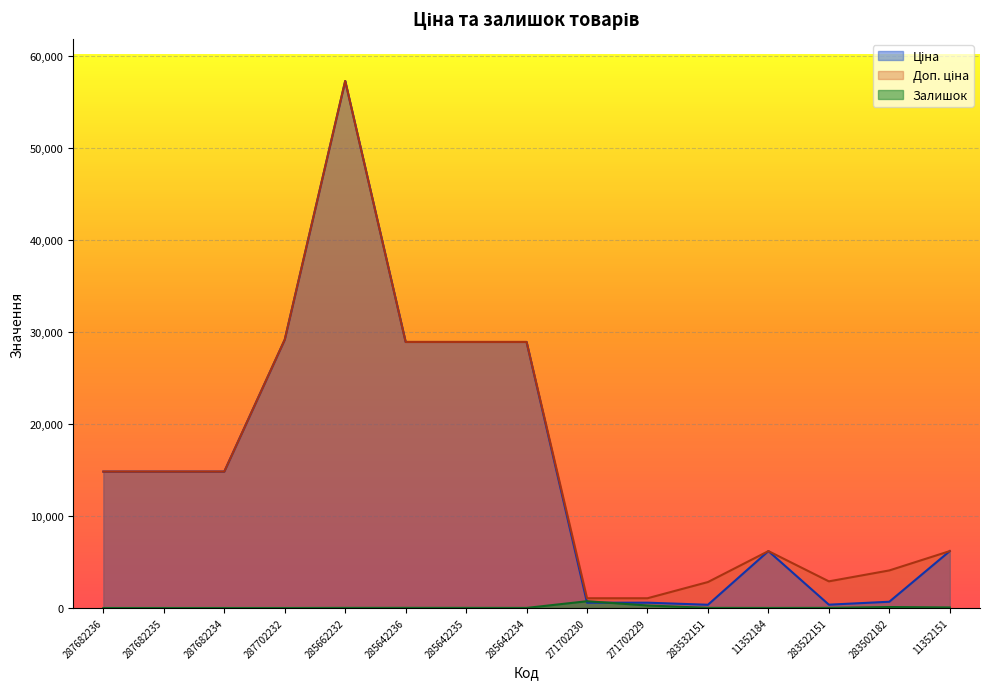

Between 285642235 and 285642234, which series saw the biggest shift?

Залишок